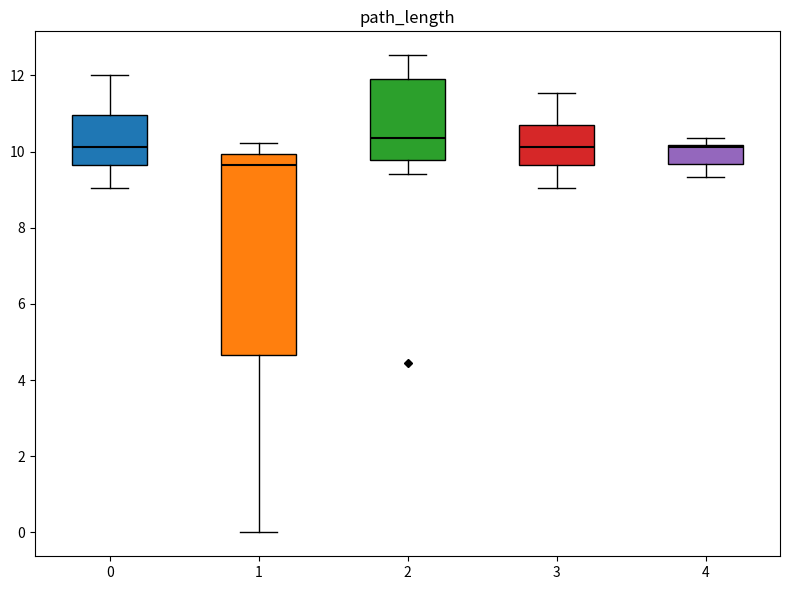

Where does the upper whisker of the box at x = 1 end on the y-axis? The values are not printed on the chart, so give them approximately, as read against the axis.

10.2